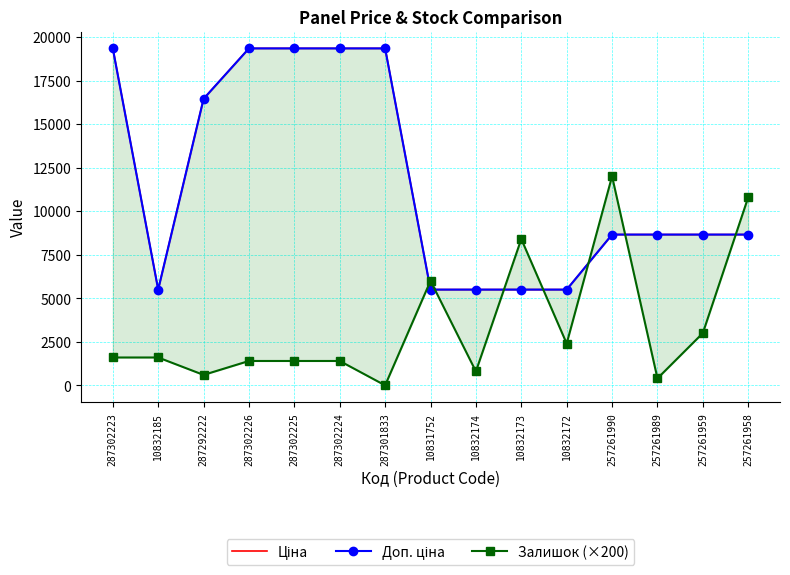

Where do Залишок (×200) and Ціна first cross each other?

287301833 and 10831752